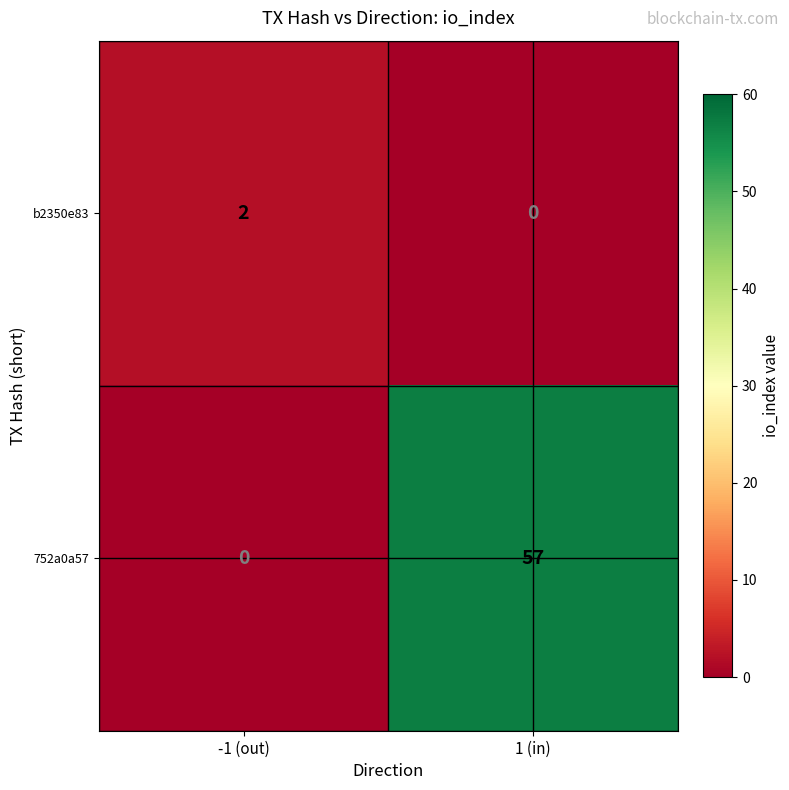

The value of 752a0a57 at 1 (in) is 57. True or false?

True